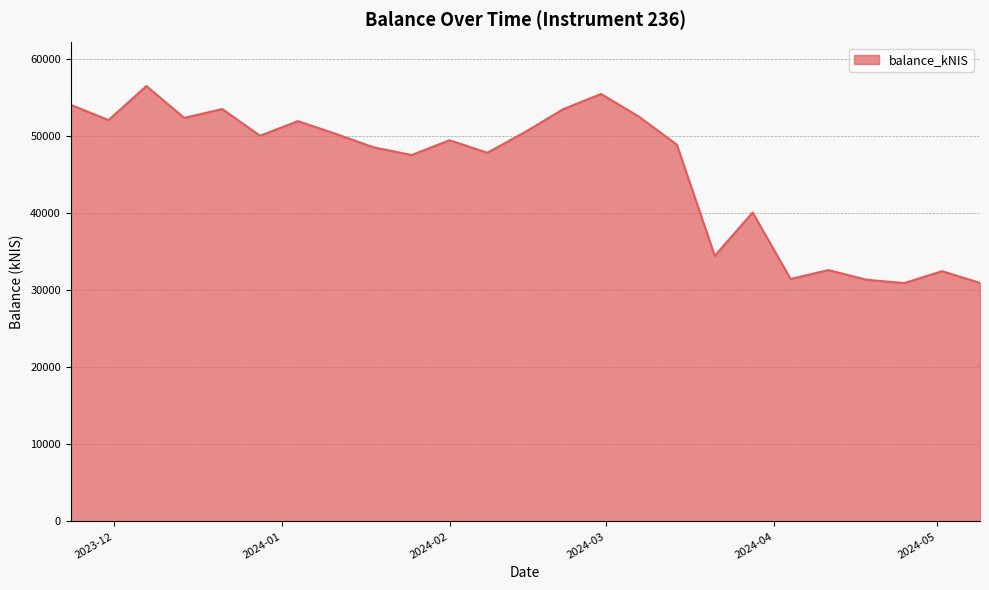

What is the greatest value displayed?

56508.2